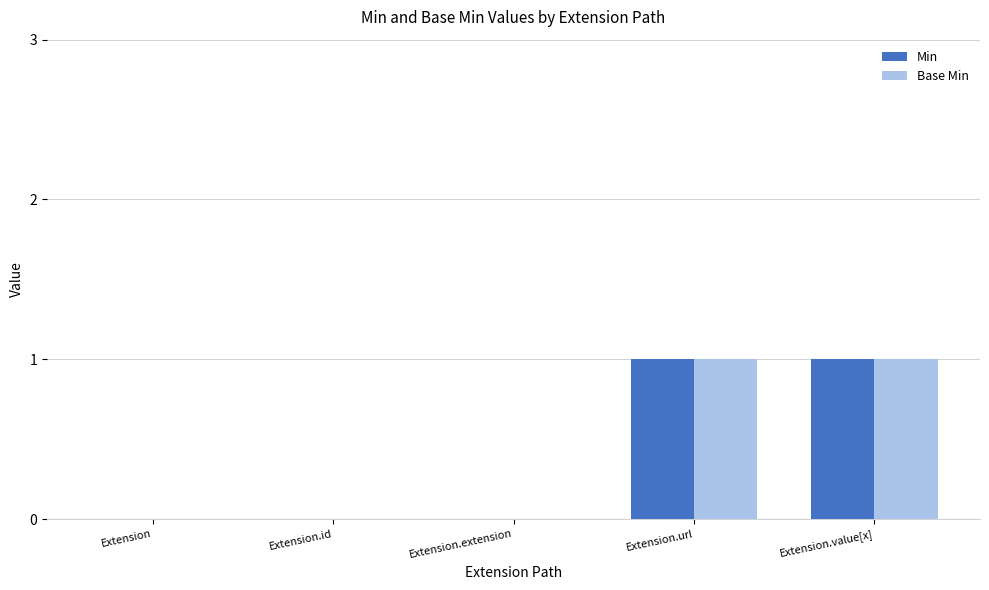

How many Min values are between 0 and 1?

5